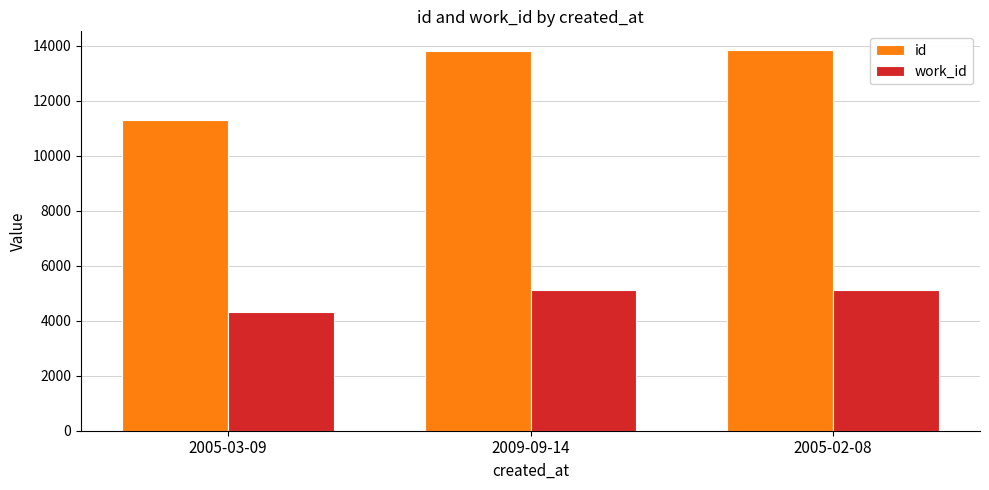

What is the label of the 1st bar from the left?

2005-03-09